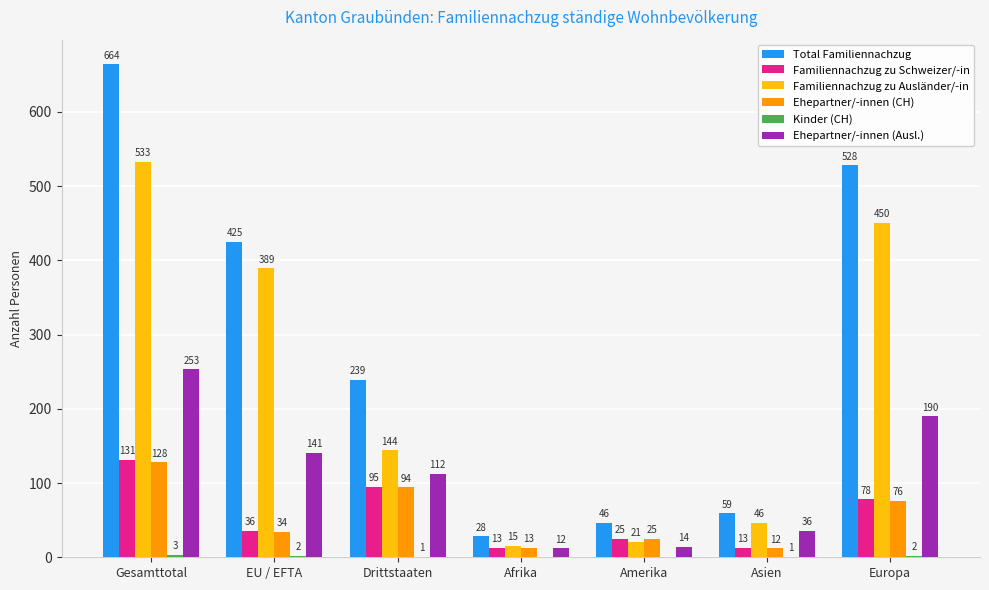

How many series are shown in this chart?

6